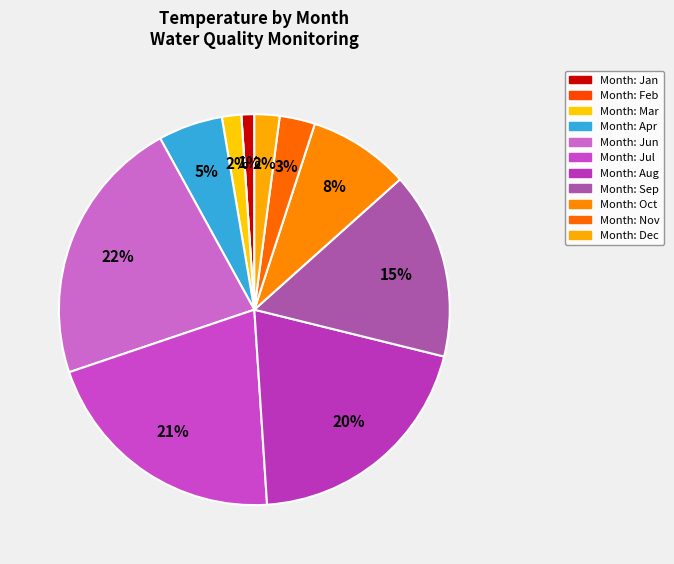

Is there any slice that represents more than half of the pie?

No